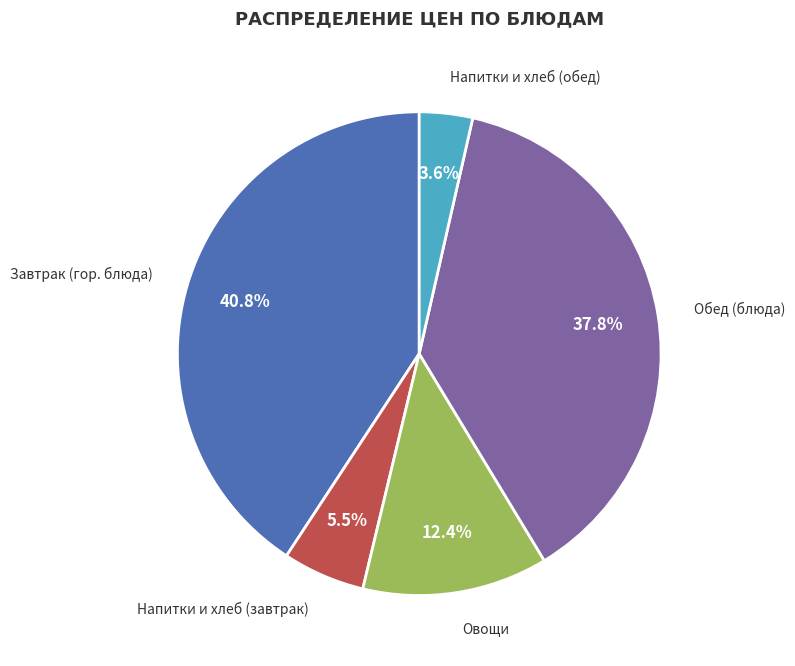

Is there any slice that represents more than half of the pie?

No